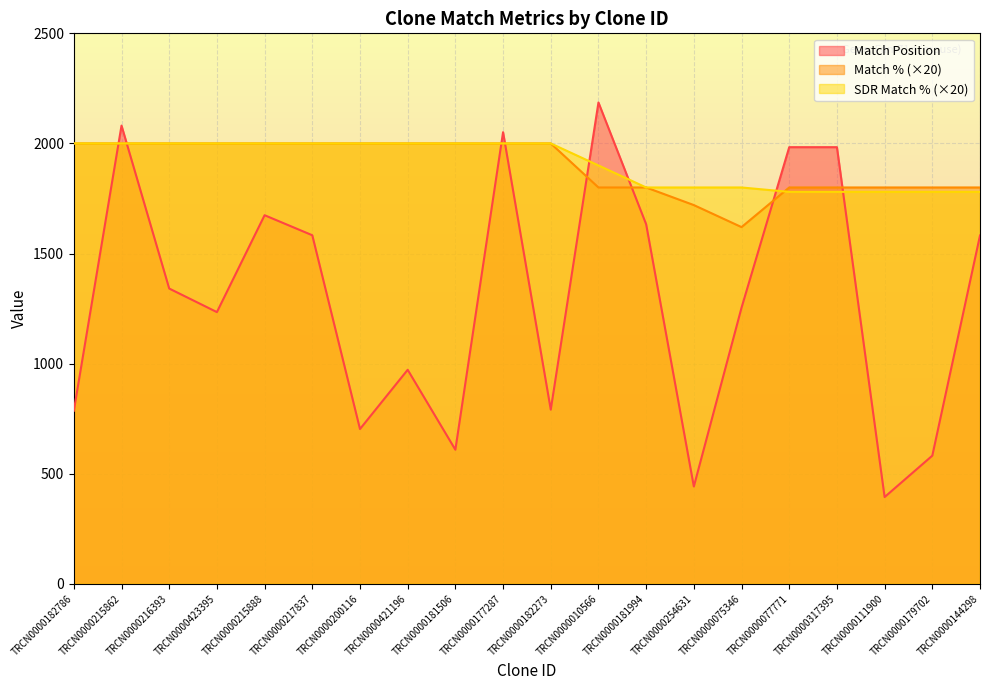

At which label is Match % closest to 1810?

TRCN0000010566